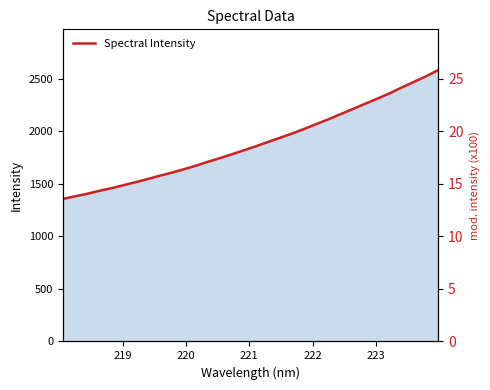

What is the sum of all values?

60346.8